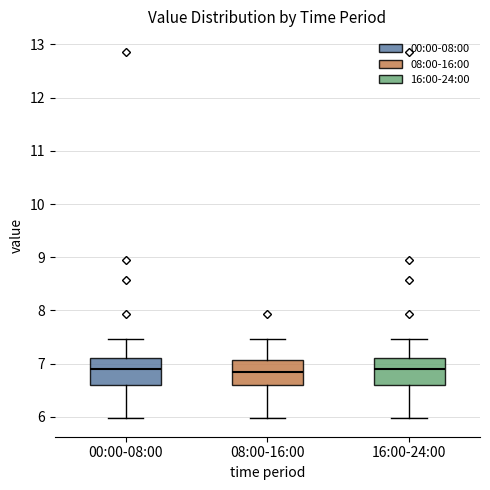

Where does the lower whisker of the box for 00:00-08:00 end on the y-axis? The values are not printed on the chart, so give them approximately, as read against the axis.

6.0